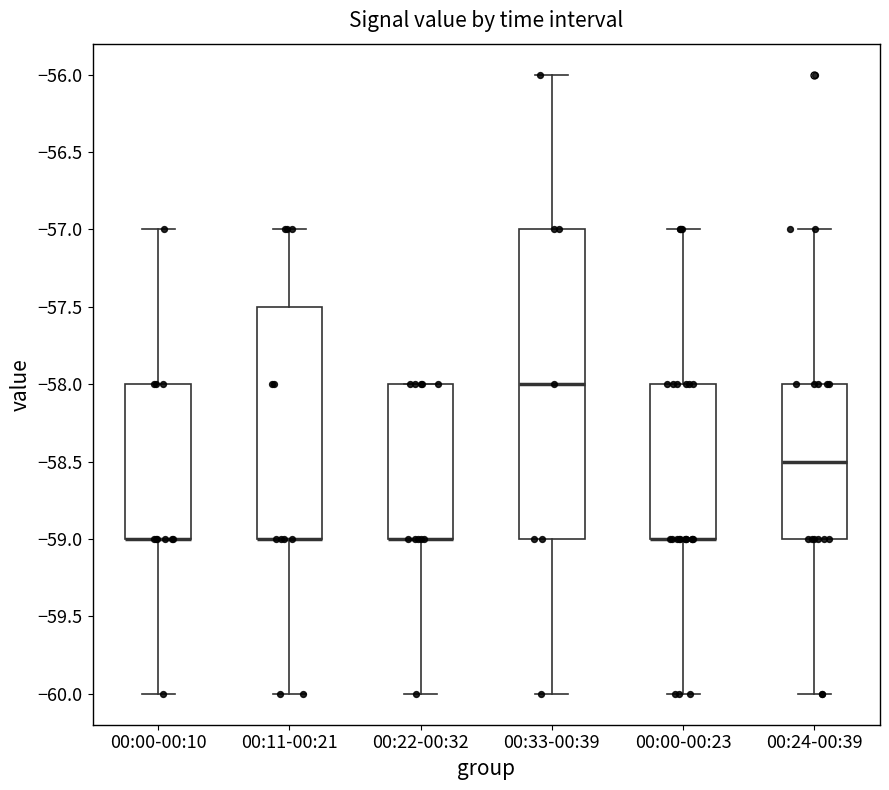

Reading left to right, read every box against the y-axis: the position of its median line, the range the box covers, and the ends of its whiskers. The values are not printed on the chart, so give them approximately, as read against the axis.

00:00-00:10: median -59.0 (drawn on the box's lower edge), box -59.0 to -58.0, whiskers -60.0 to -57.0
00:11-00:21: median -59.0 (drawn on the box's lower edge), box -59.0 to -57.5, whiskers -60.0 to -57.0
00:22-00:32: median -59.0 (drawn on the box's lower edge), box -59.0 to -58.0, whiskers -60.0 to -58.0
00:33-00:39: median -58.0, box -59.0 to -57.0, whiskers -60.0 to -56.0
00:00-00:23: median -59.0 (drawn on the box's lower edge), box -59.0 to -58.0, whiskers -60.0 to -57.0
00:24-00:39: median -58.5, box -59.0 to -58.0, whiskers -60.0 to -57.0